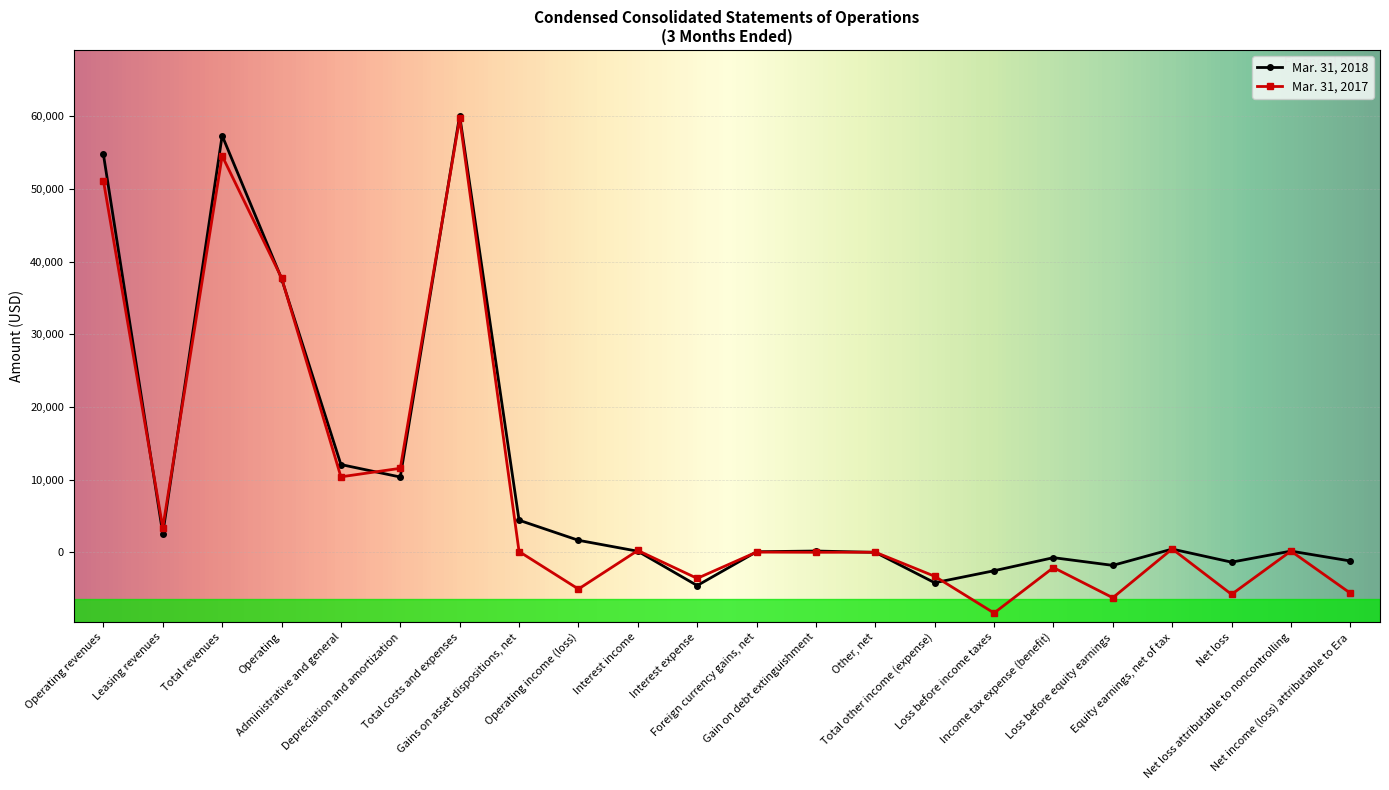

What is the difference between the highest and lowest values at Net loss?

4430